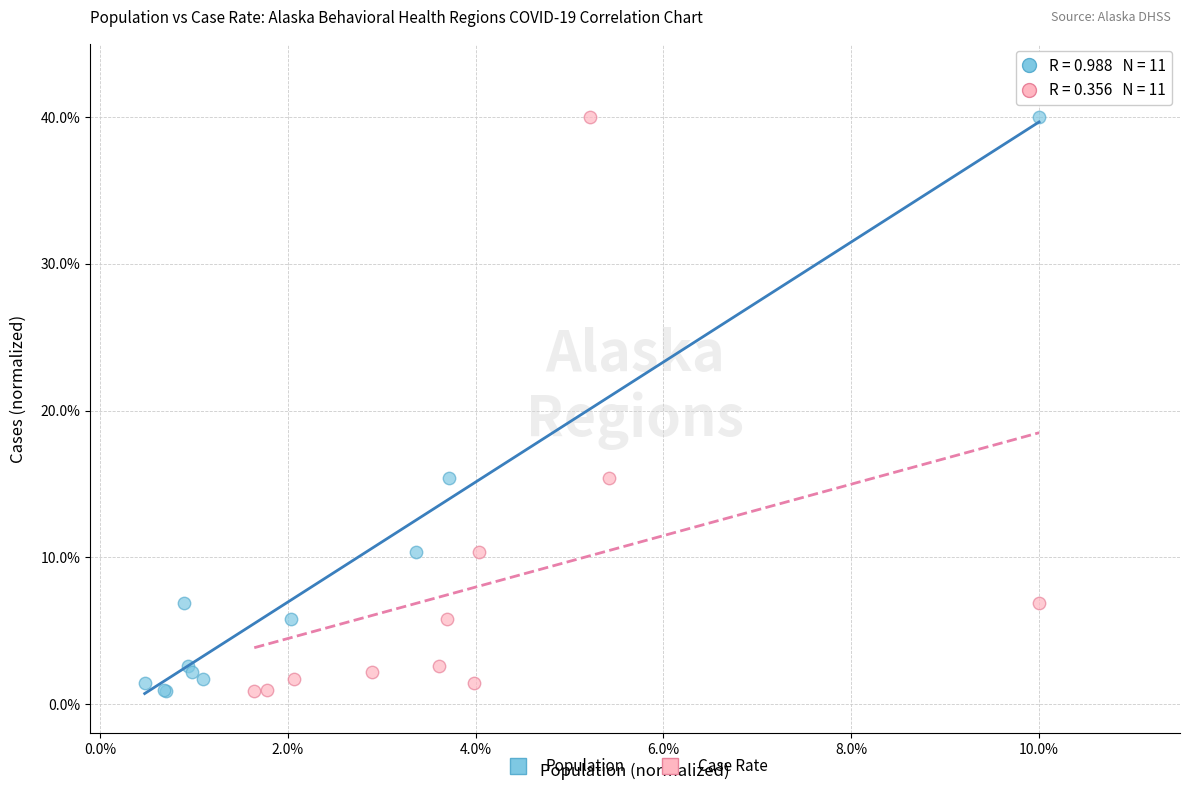

What are all the series names shown in the legend?

Population, Case Rate